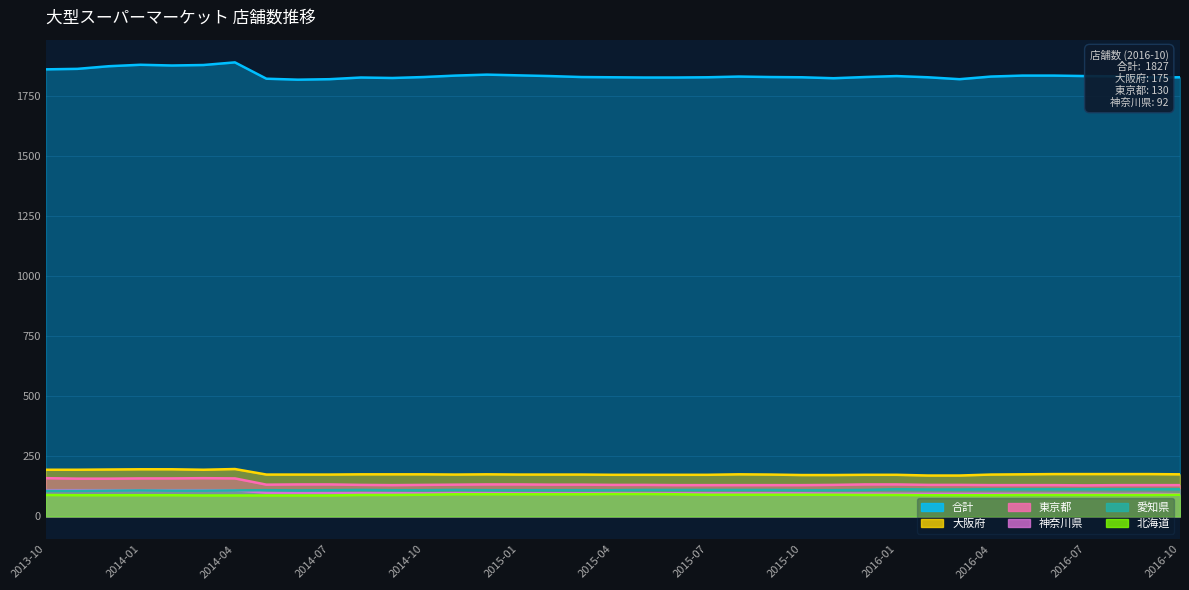

Where does the 神奈川県 series first go above 96?

2013-10